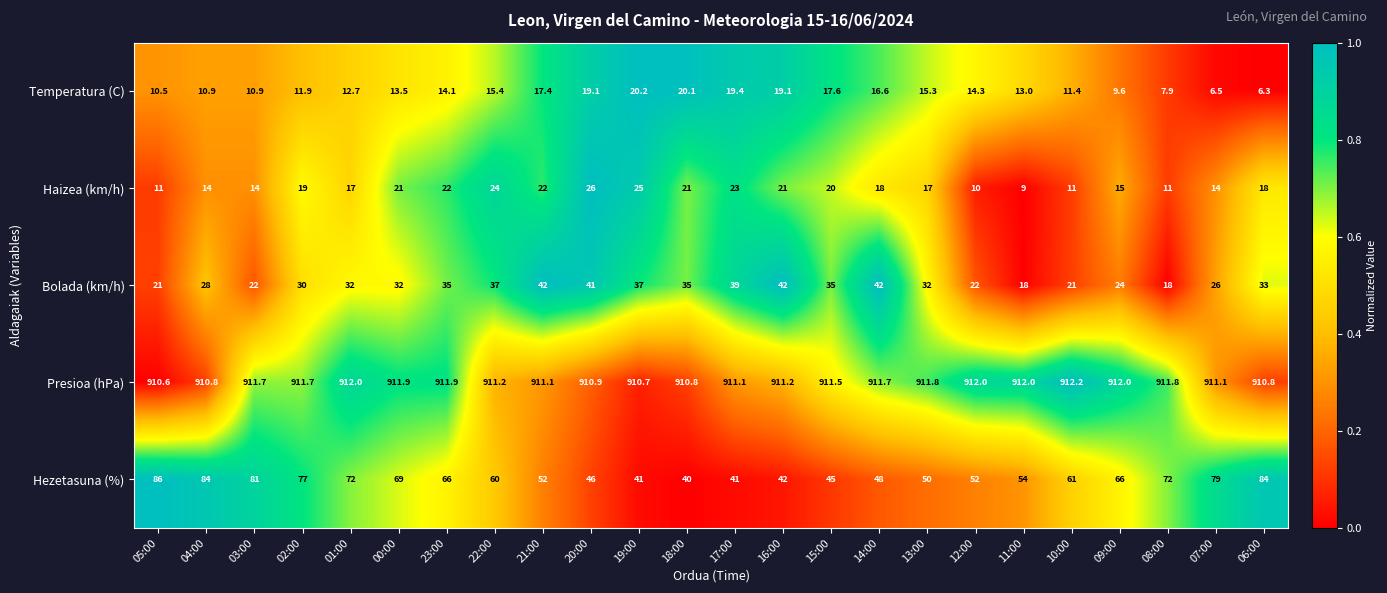

Which series has the widest spread of values?

Hezetasuna (%)